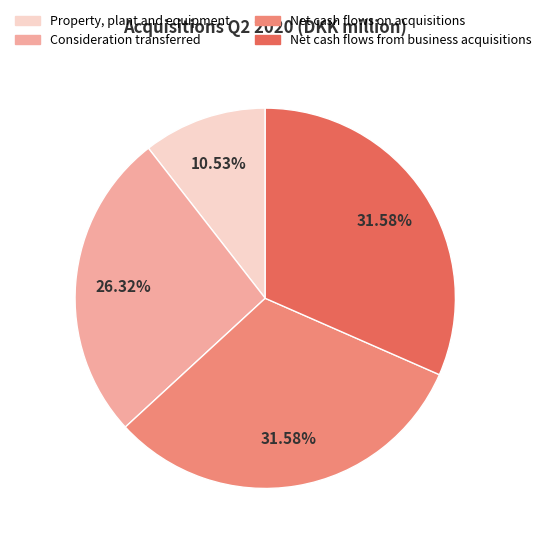

Is there a majority slice in this chart?

No